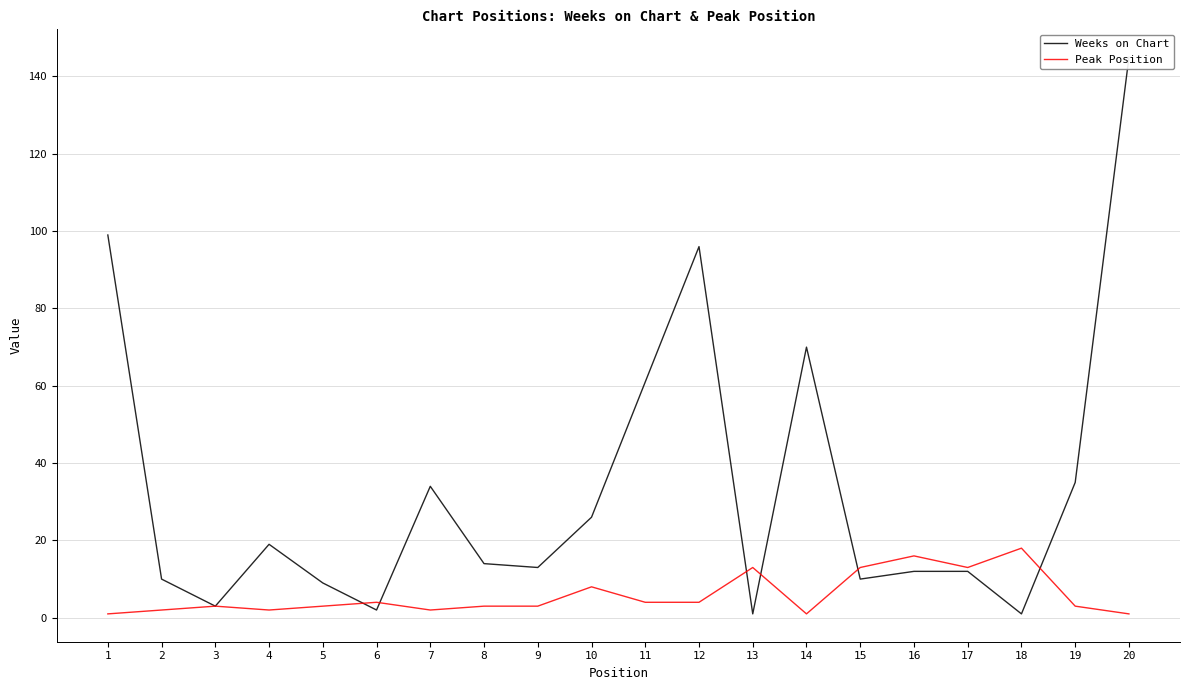

True or false: Peak Position has a value of 4 at 12.

True